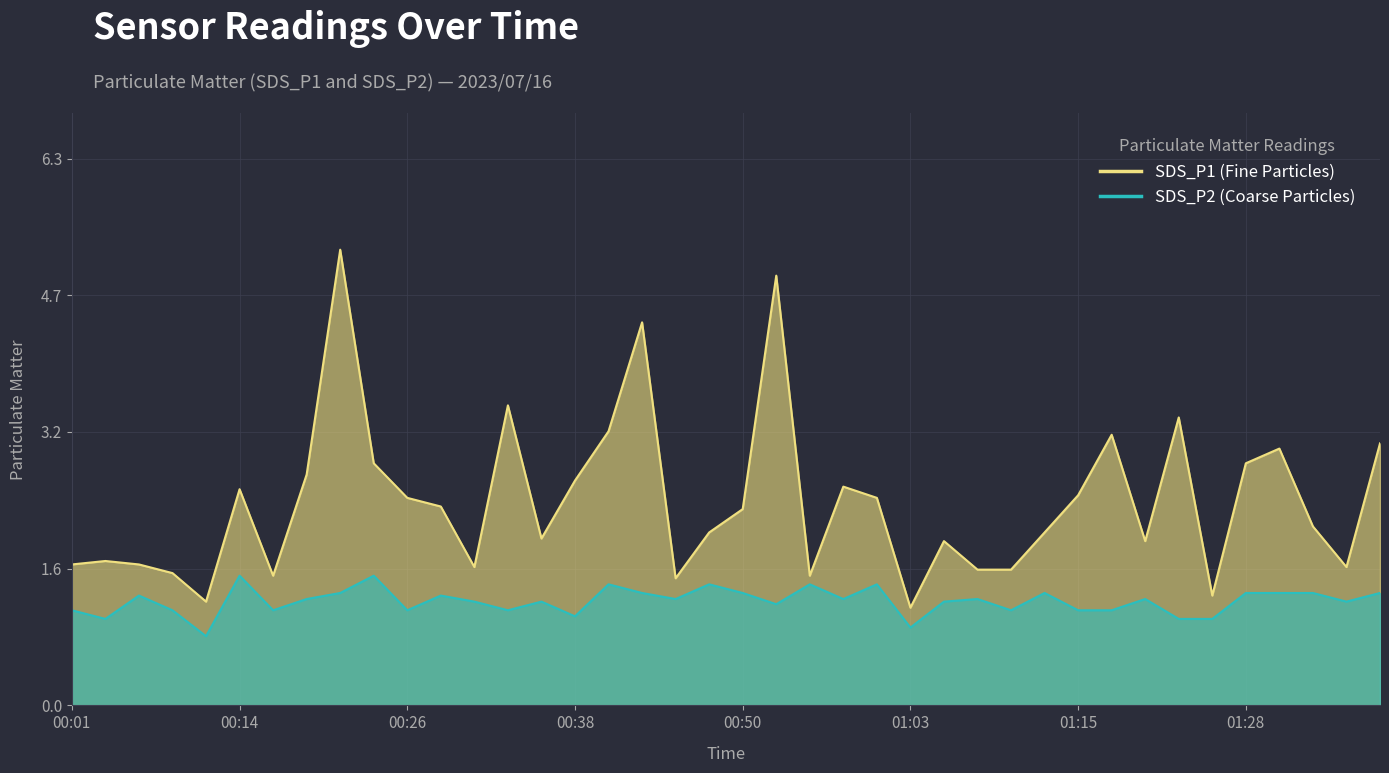

Which series has the largest range (max minus min)?

SDS_P1